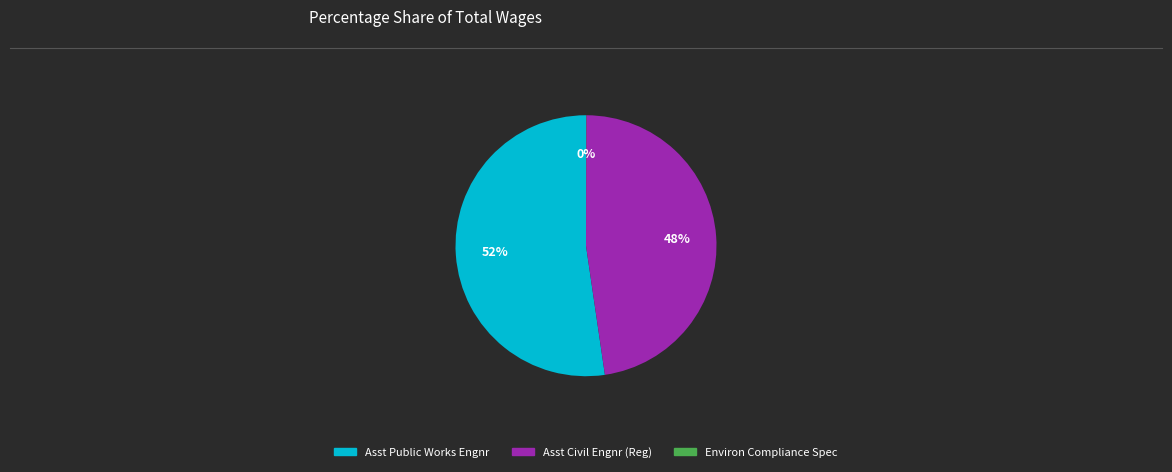

Is it true that Asst Public Works Engnr is 63% of the pie?

False